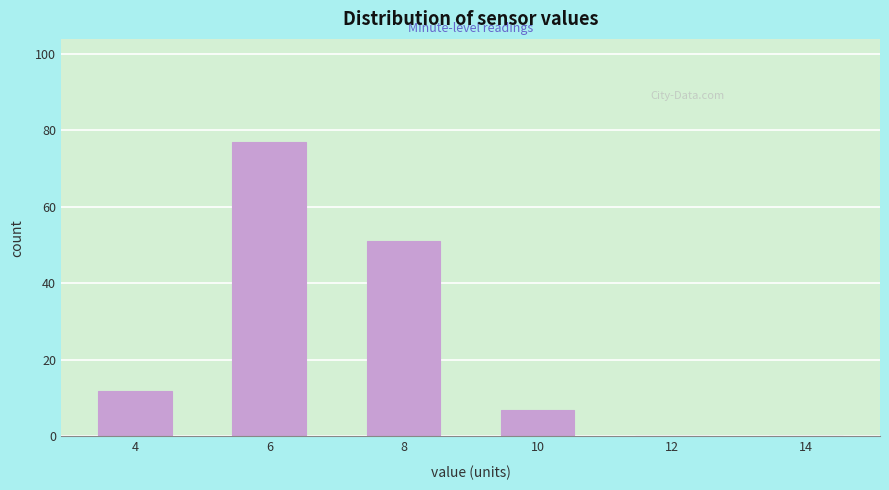

Reading left to right, extract all data points from this chart.

4=12	6=77	8=51	10=7	12=0	14=0